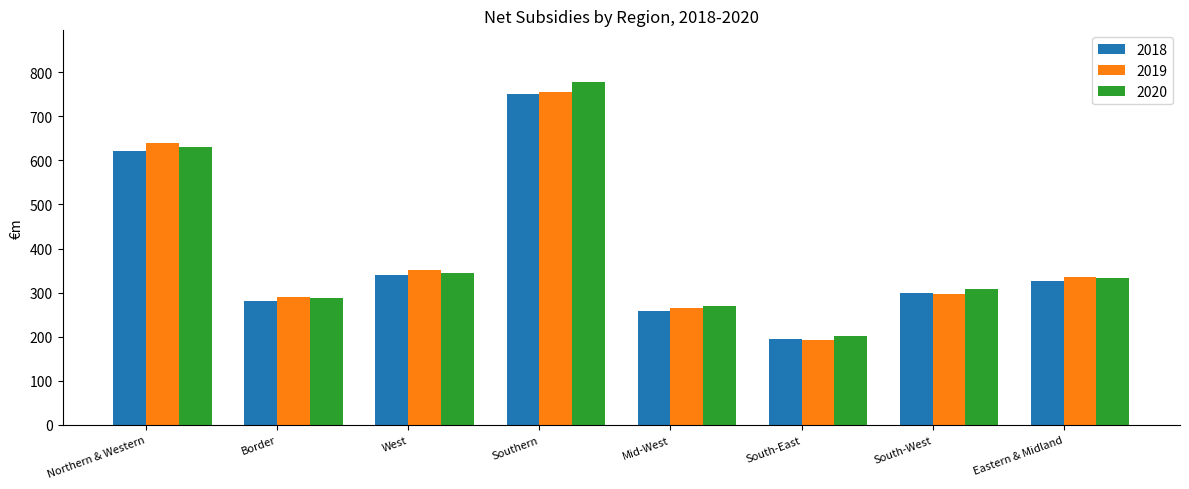

The 2020 series shows 118.2 at Mid-West. True or false?

False